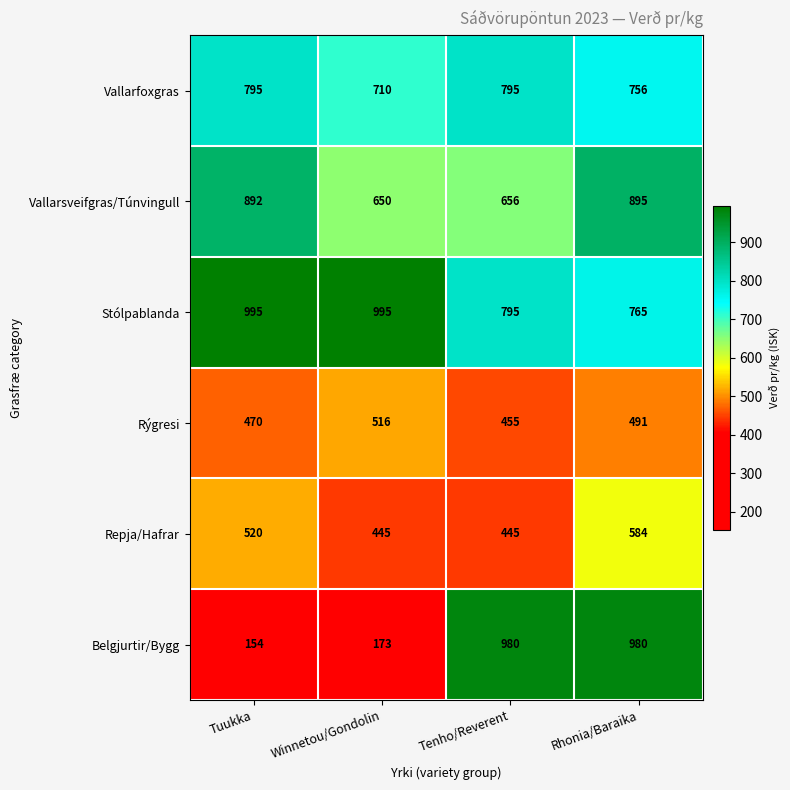

How many Stólpablanda values are between 795 and 995?

3